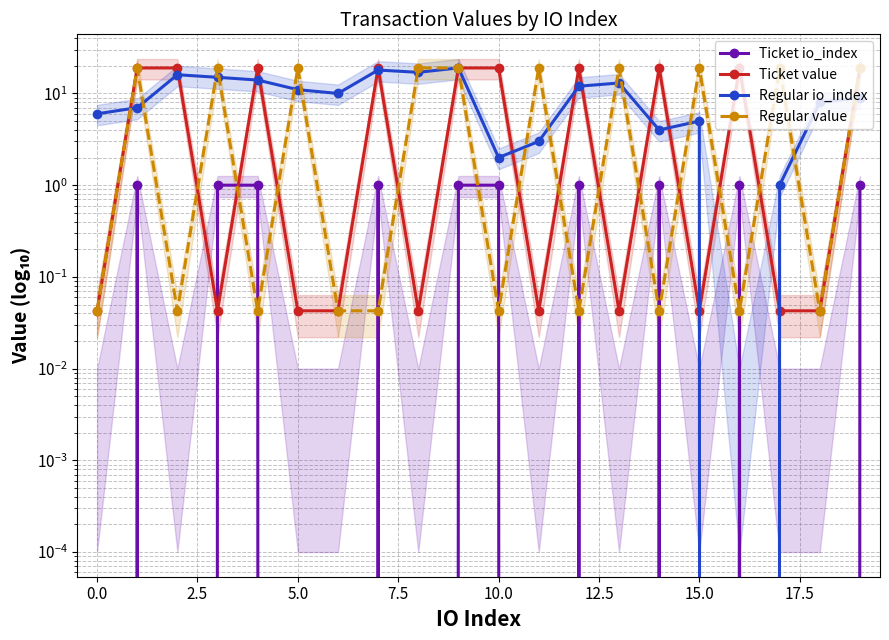

Which has a higher value, 7.5 or 15.0?

7.5